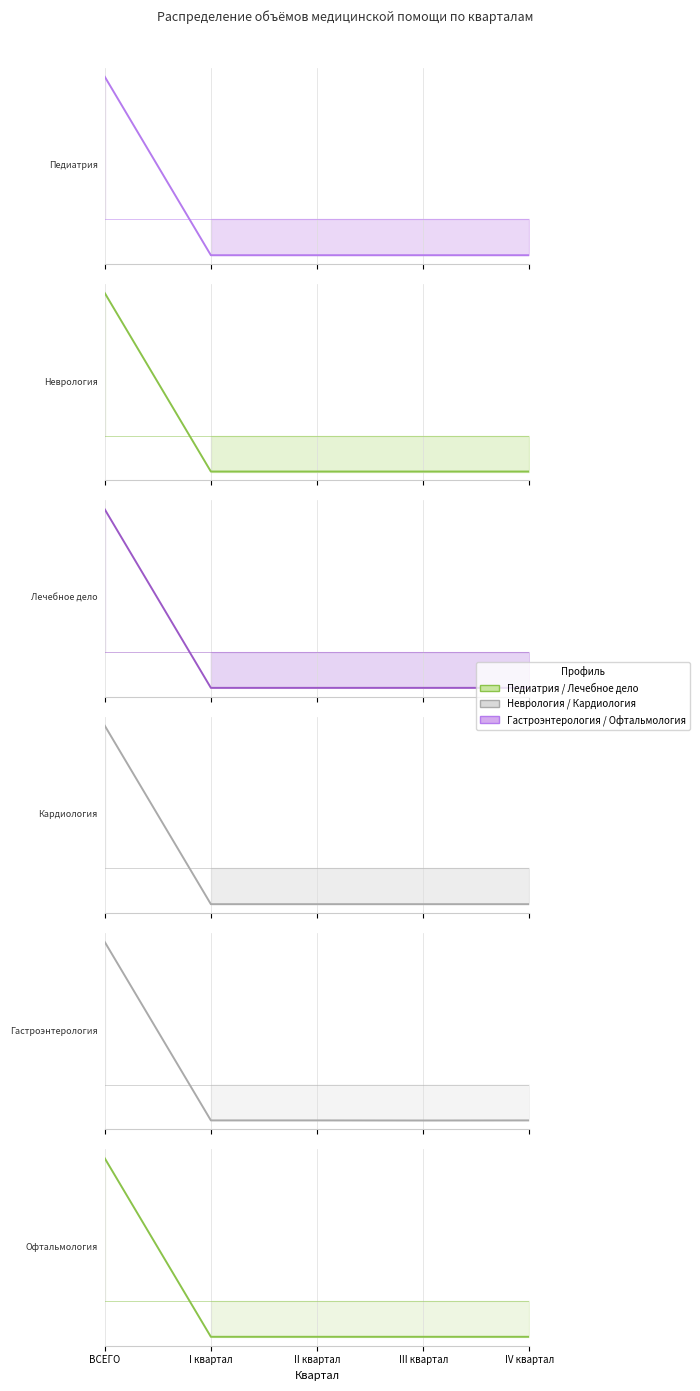

Reading left to right, what are all the values shown in this chart?

Педиатрия: ВСЕГО=38000	I квартал=9500	II квартал=9500	III квартал=9500	IV квартал=9500
Неврология: ВСЕГО=9500	I квартал=2375	II квартал=2375	III квартал=2375	IV квартал=2375
Лечебное дело: ВСЕГО=22854	I квартал=5713	II квартал=5713	III квартал=5714	IV квартал=5714
Кардиология: ВСЕГО=3600	I квартал=900	II квартал=900	III квартал=900	IV квартал=900
Гастроэнтерология: ВСЕГО=2570	I квартал=643	II квартал=643	III квартал=642	IV квартал=643
Офтальмология: ВСЕГО=7200	I квартал=1800	II квартал=1800	III квартал=1800	IV квартал=1800